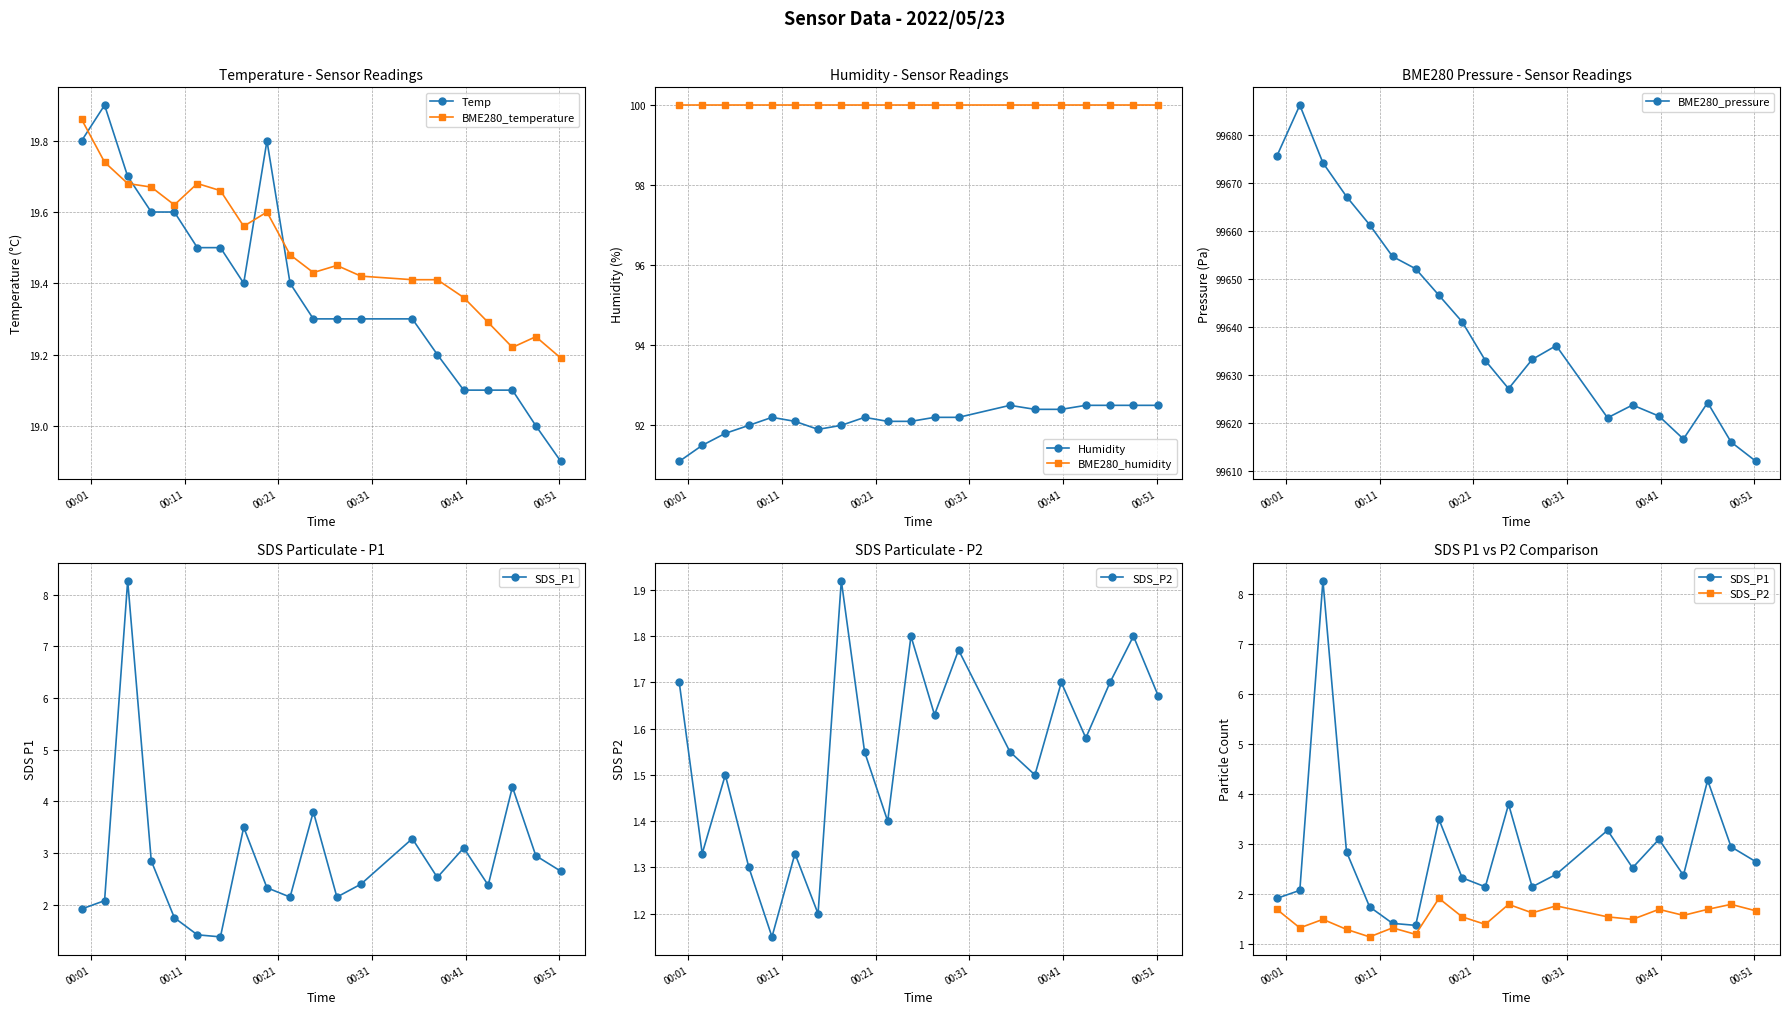

What is the difference between the maximum and minimum values in the Temp series?

1.0